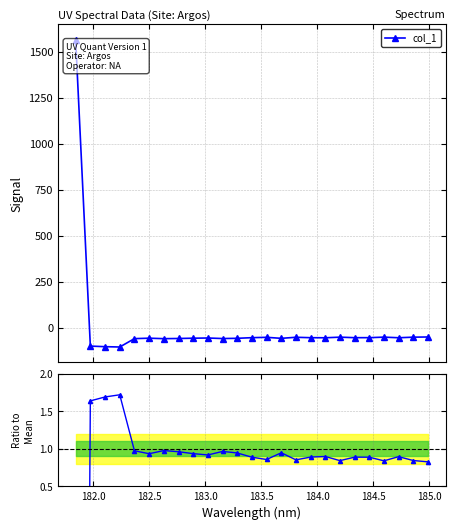

What is the sum of all Ratio to Mean values?

-1.6